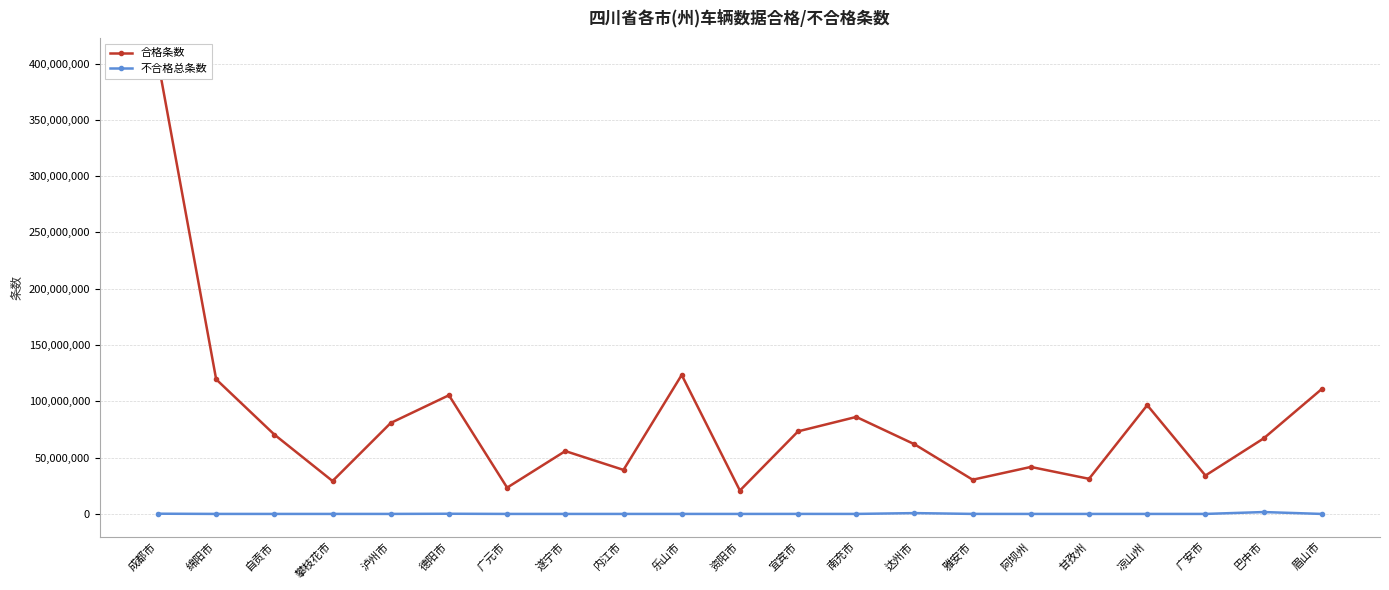

True or false: 不合格总条数 has more than 2 points higher than both neighbors.

True